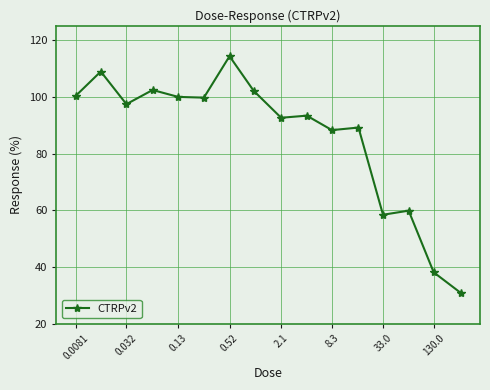

What is the value of the 3rd point from the left?

97.4